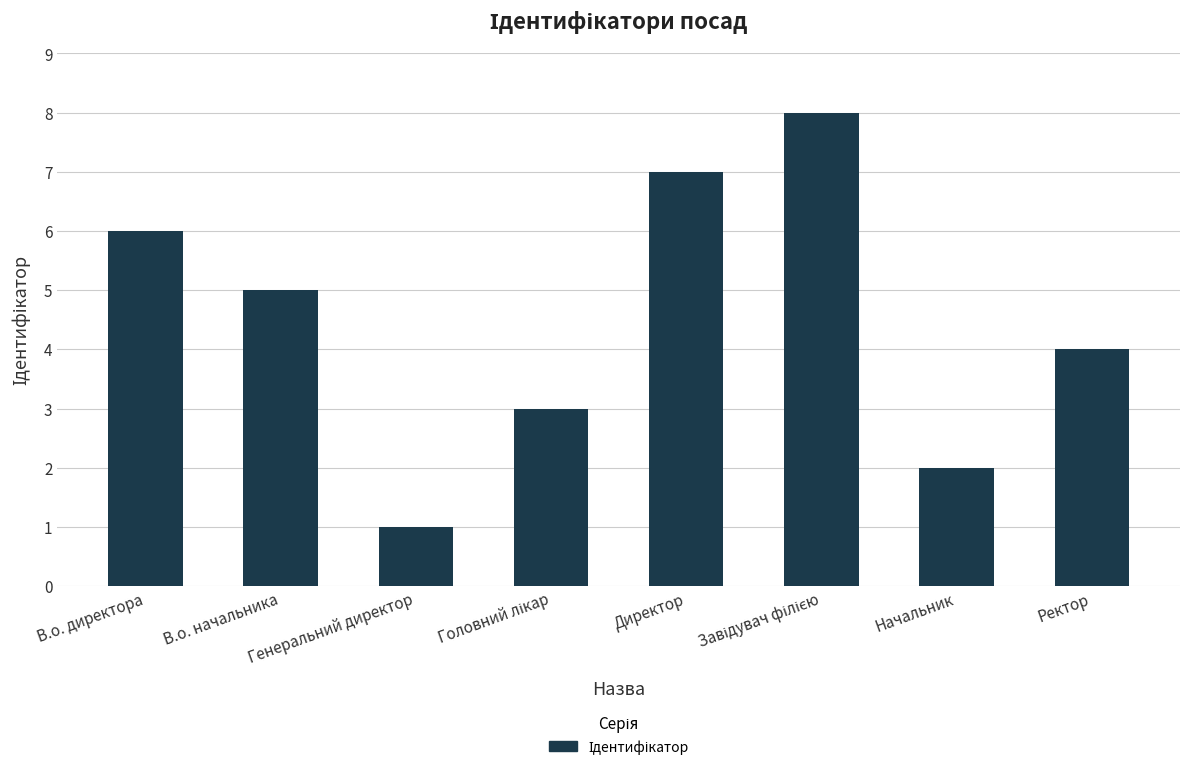

Count the number of data series in this chart.

1